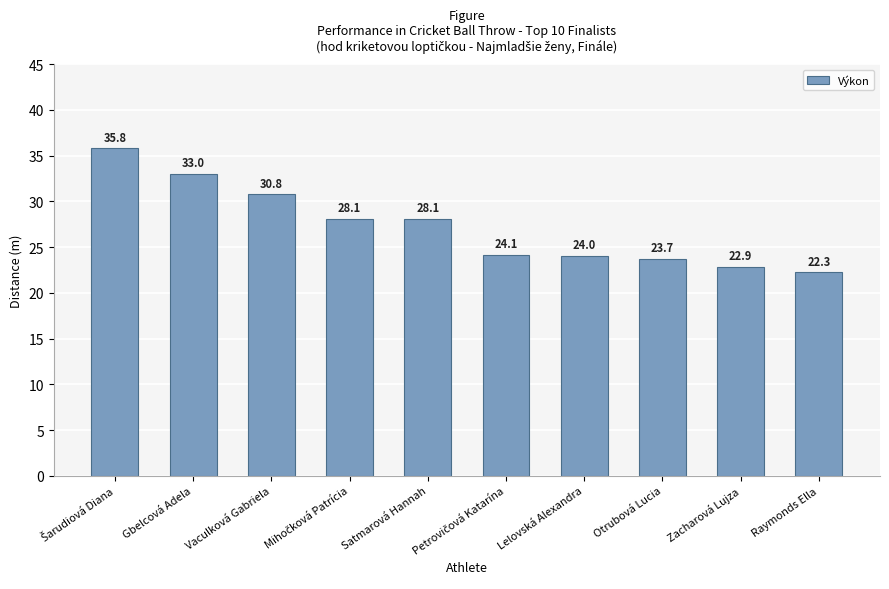

What is the value of the 10th bar from the left?

22.3